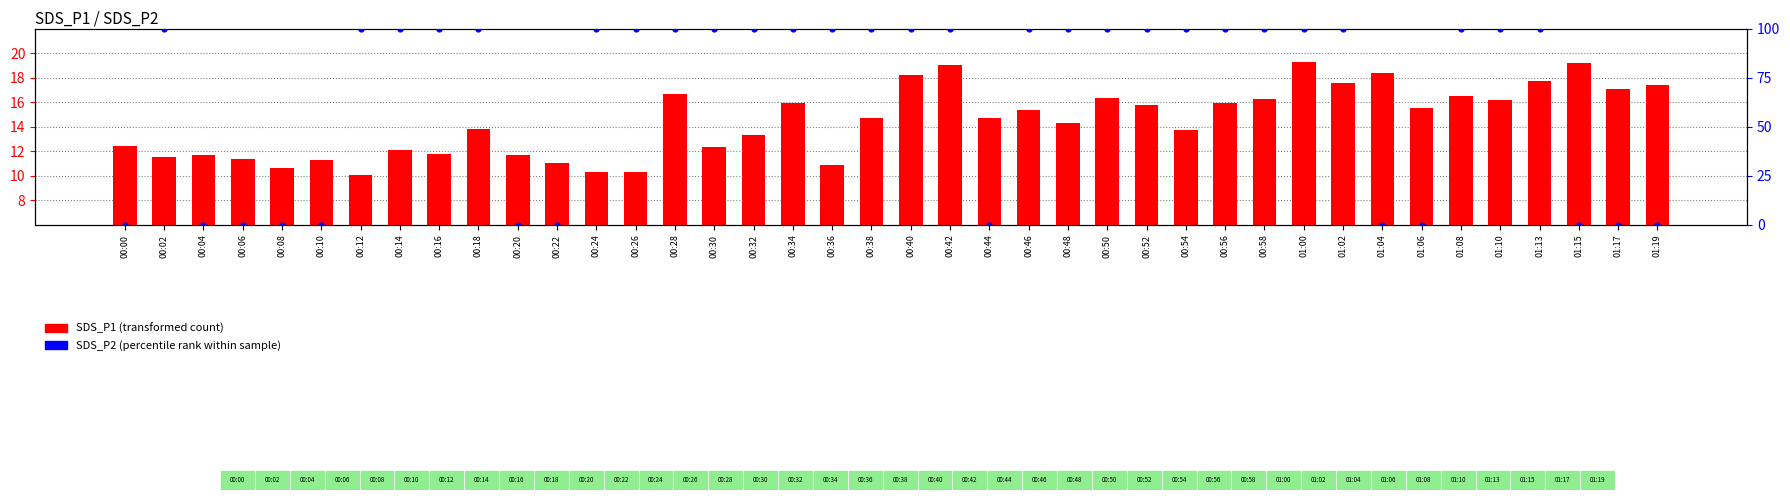

What is the total value across all series at 00:54?

113.8